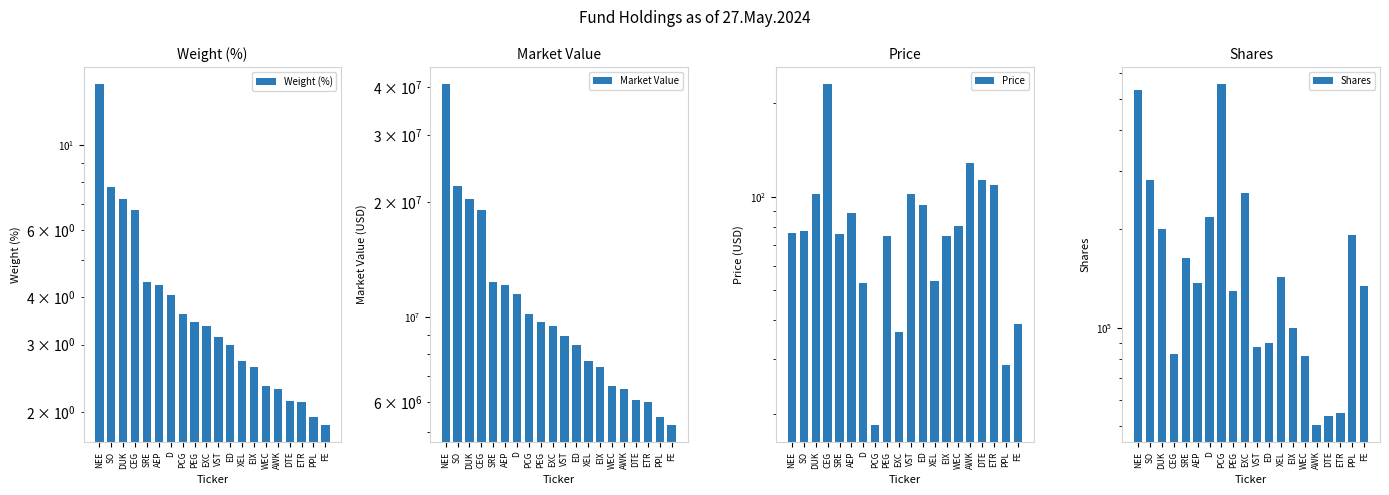

What is the label of the 17th bar from the right?

CEG